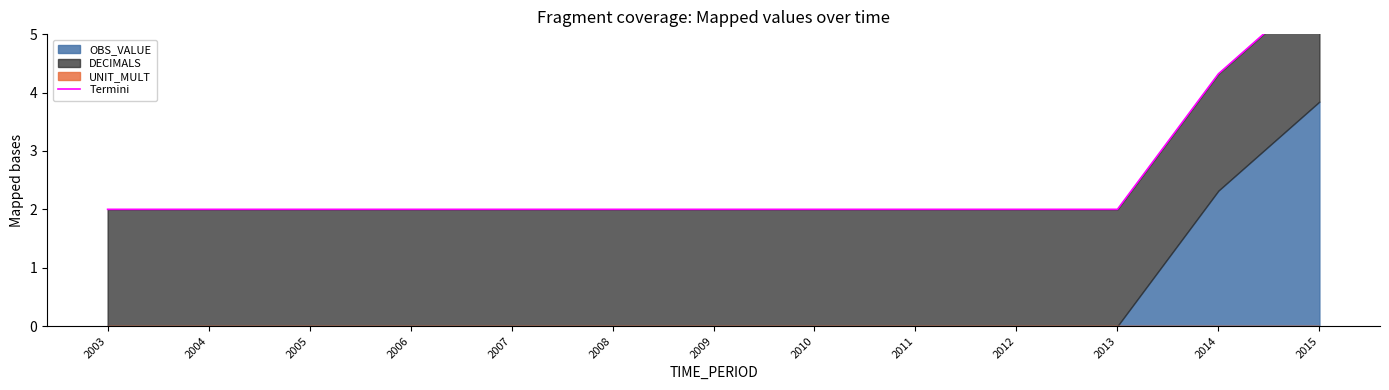

Is it true that the value at 2015 is 9.3?

False